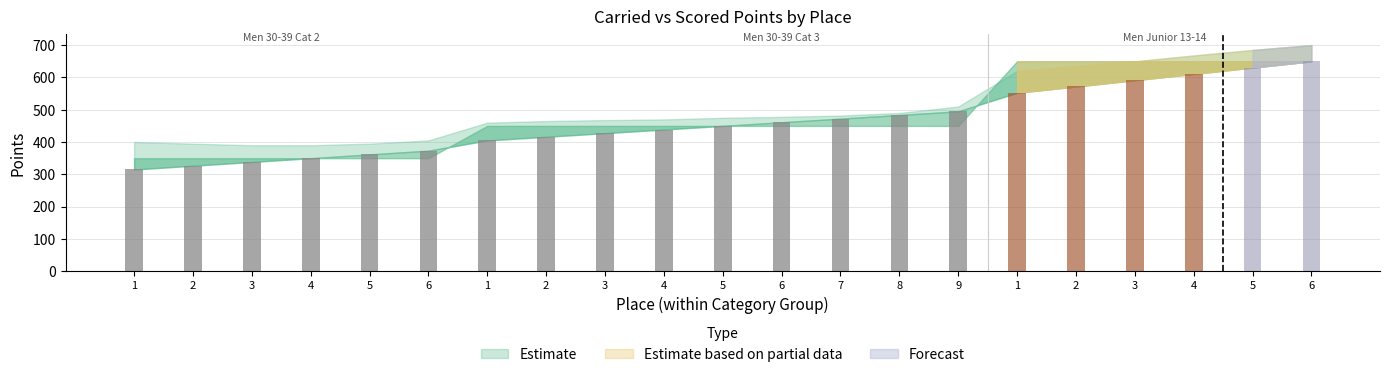

Is the value of Carried Points at 9 greater than the value of Upper Bound at 1?

Yes